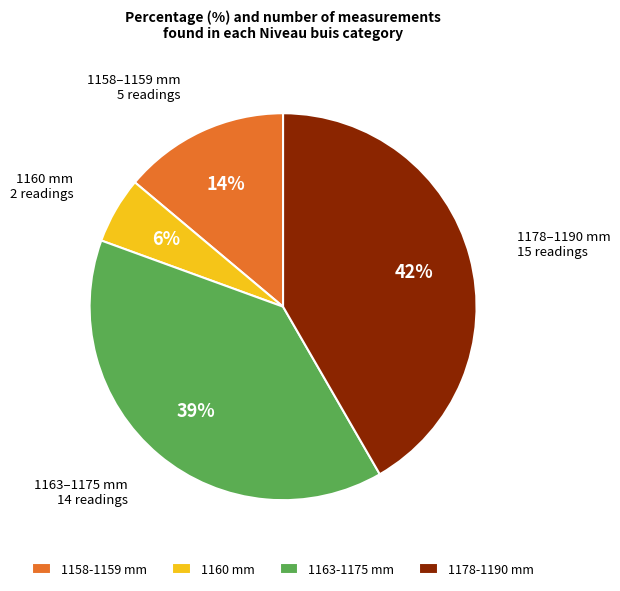

Between 1178-1190 mm and 1160 mm, which is larger?

1178-1190 mm